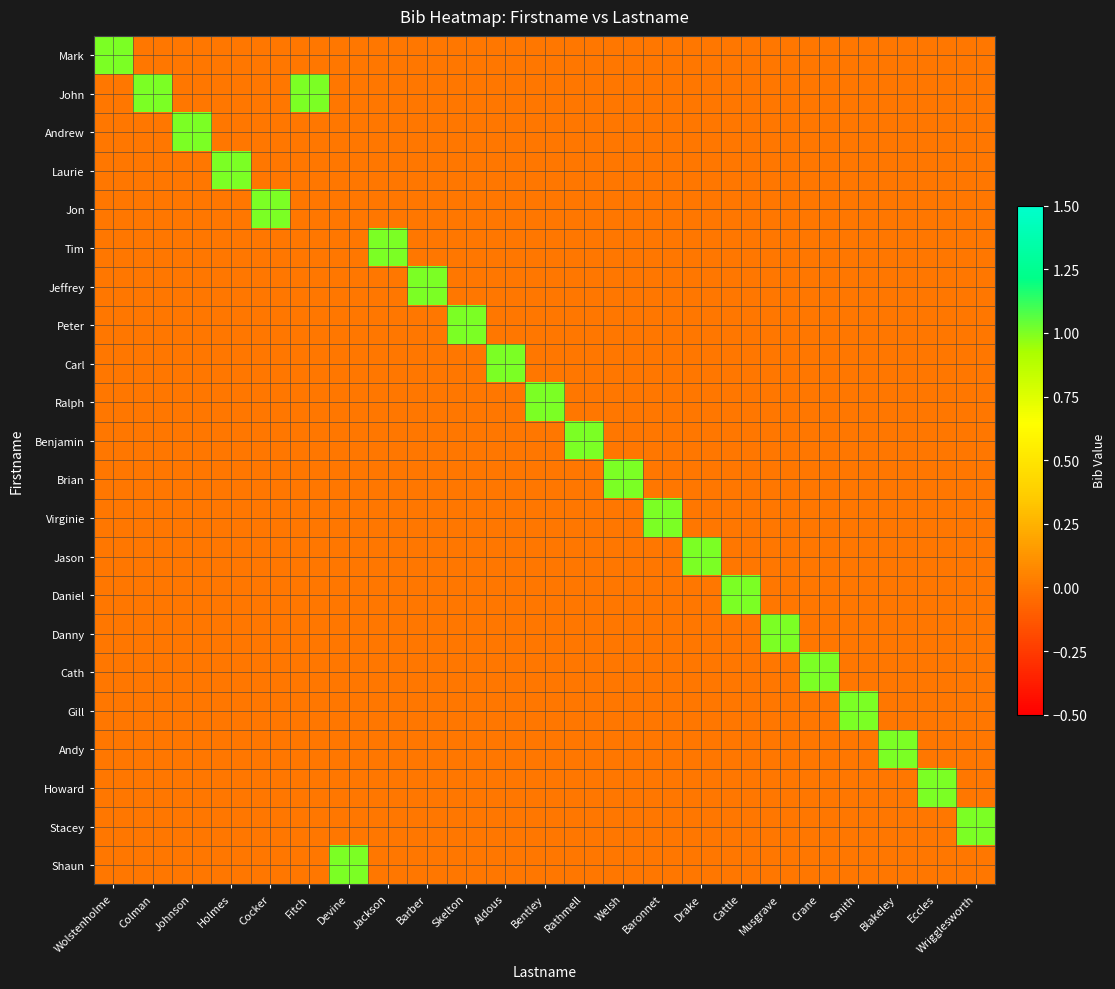

How many series are shown in this chart?

22